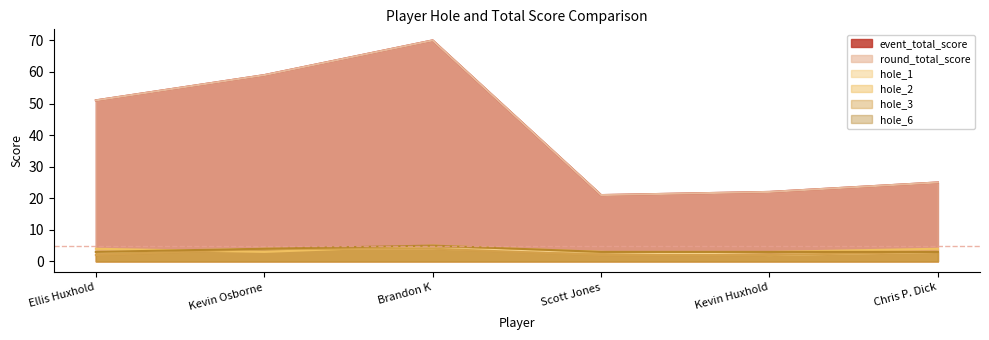

What is the total value across all series at Scott Jones?

53